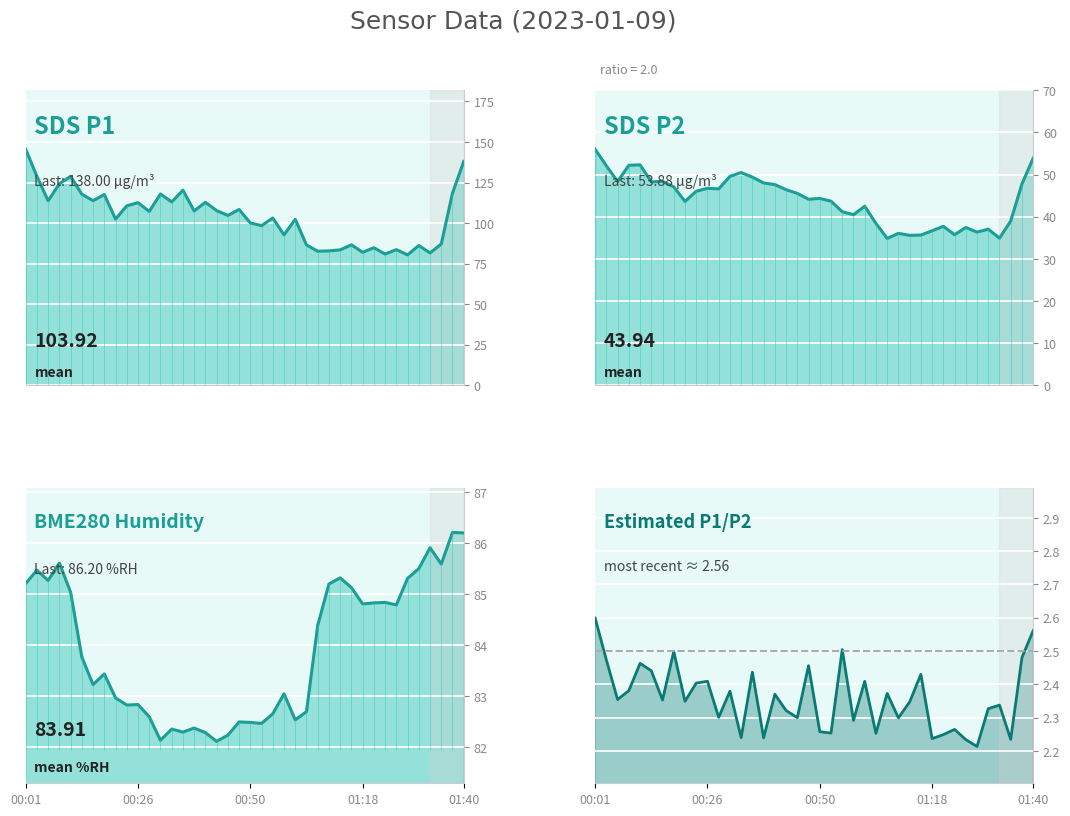

Reading left to right, what are all the values shown in this chart?

SDS_P1: 145.5	128.8	113.8	124.3	128.8	117.8	113.8	117.6	102.5	110.6	112.6	107.2	117.9	113.0	120.3	107.5	112.8	107.7	104.7	108.4	100.1	98.4	103.1	92.7	102.3	86.5	82.6	82.8	83.5	86.6	82.0	84.8	80.9	83.6	80.4	86.2	81.6	87.1	118.5	138.0
SDS_P2: 56.0	52.1	48.3	52.2	52.3	48.3	48.4	47.1	43.6	46.0	46.7	46.6	49.6	50.5	49.4	48.0	47.6	46.4	45.5	44.1	44.3	43.7	41.2	40.5	42.5	38.4	34.8	36.0	35.6	35.6	36.6	37.7	35.7	37.4	36.3	37.0	34.9	39.0	47.8	53.9
BME280_humidity: 85.2	85.5	85.3	85.6	85.0	83.8	83.2	83.4	83.0	82.8	82.8	82.6	82.1	82.4	82.3	82.4	82.3	82.1	82.2	82.5	82.5	82.5	82.7	83.0	82.5	82.7	84.4	85.2	85.3	85.1	84.8	84.8	84.8	84.8	85.3	85.5	85.9	85.6	86.2	86.2
P1/P2 ratio: 2.6	2.5	2.4	2.4	2.5	2.4	2.4	2.5	2.3	2.4	2.4	2.3	2.4	2.2	2.4	2.2	2.4	2.3	2.3	2.5	2.3	2.3	2.5	2.3	2.4	2.3	2.4	2.3	2.3	2.4	2.2	2.2	2.3	2.2	2.2	2.3	2.3	2.2	2.5	2.6